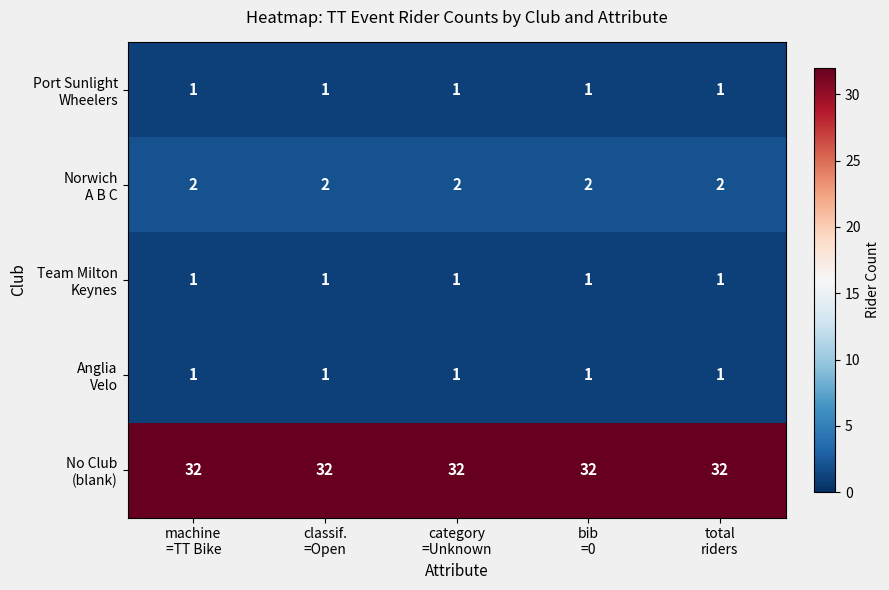

At how many categories does at least one series exceed 8?

5